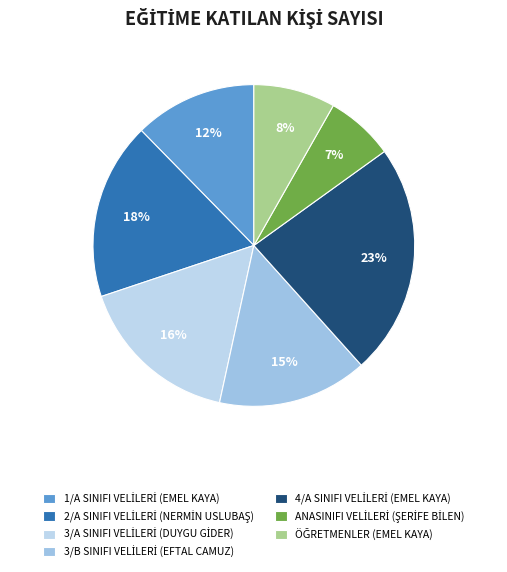

Which slice is the smallest?

ANASINIFI VELİLERİ (ŞERİFE BİLEN)